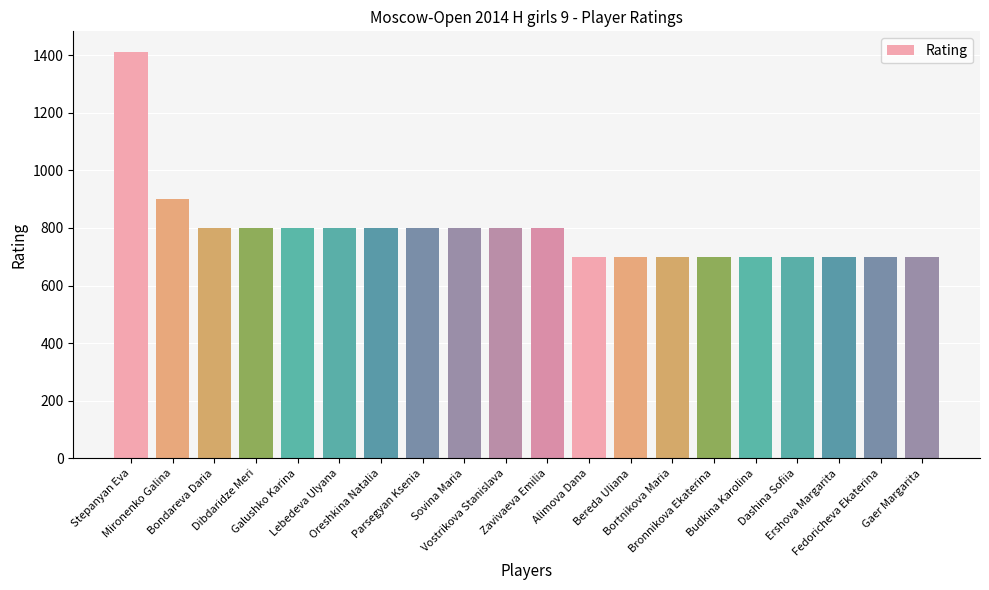

What is the label of the 9th bar from the right?

Alimova Dana